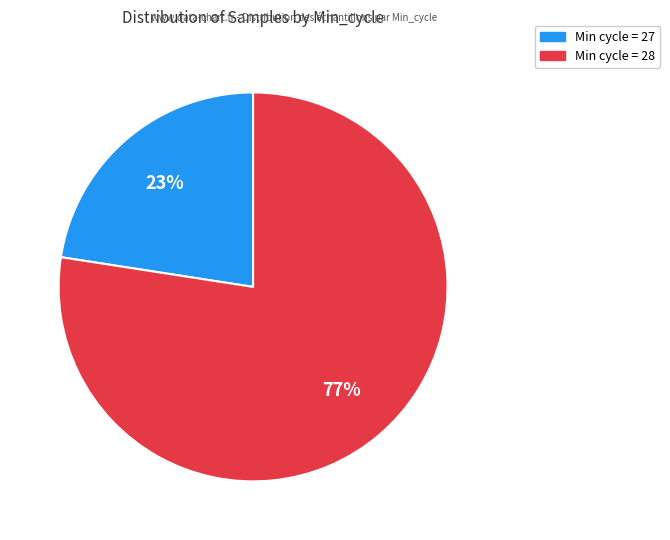

To the nearest percent, what is the average slice percentage?

50%